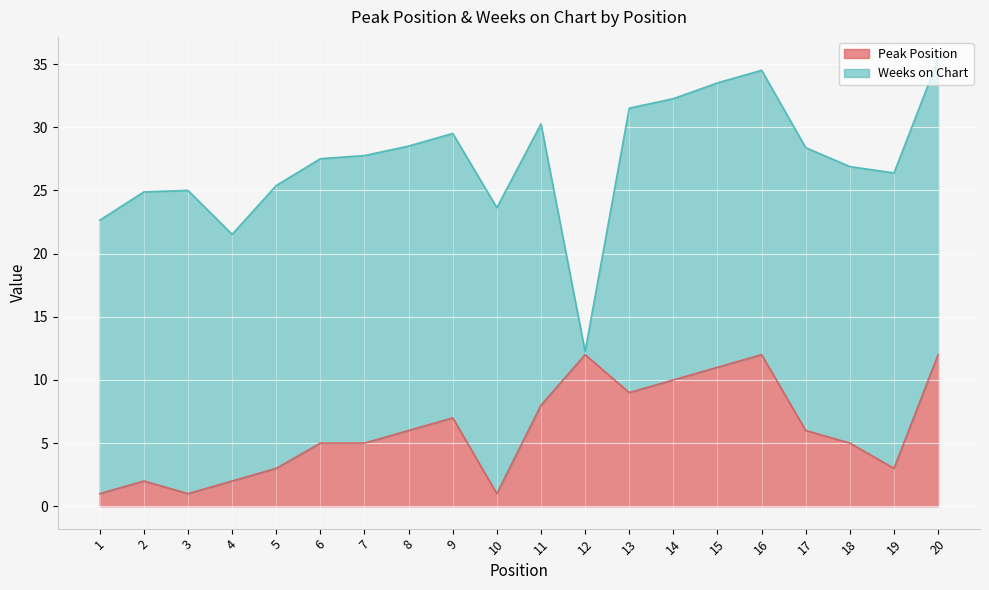

Does the chart display data point markers on the line(s)?

No